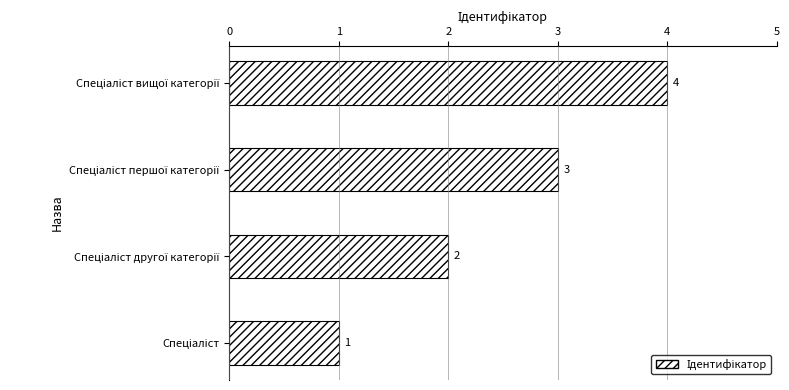

What is the difference between the maximum and minimum values?

3